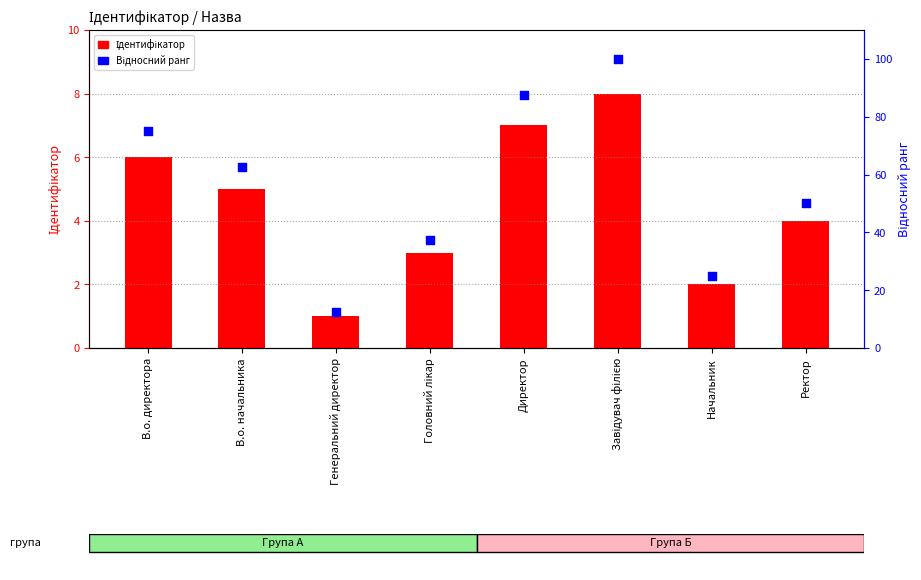

At how many categories does at least one series exceed 93?

1